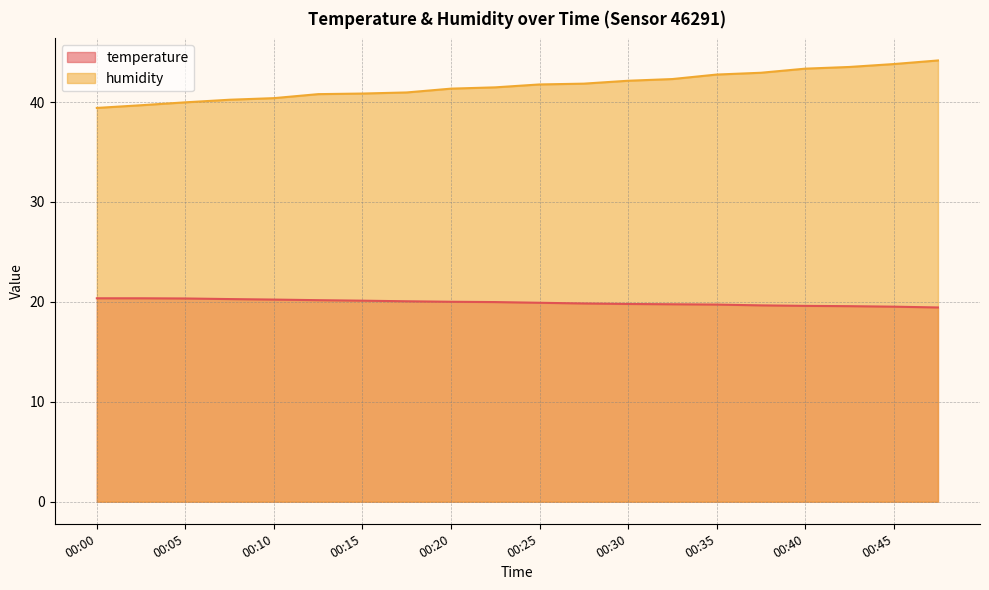

True or false: humidity has more than 1 interior local peaks.

False